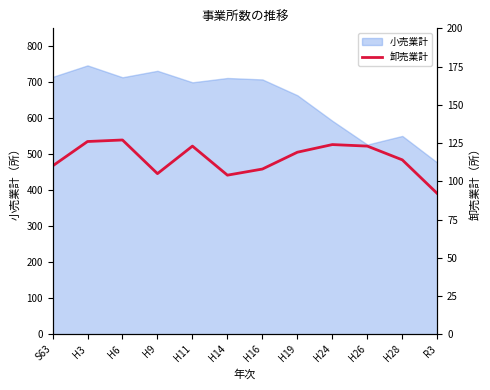

The value at H9 is 46. True or false?

False